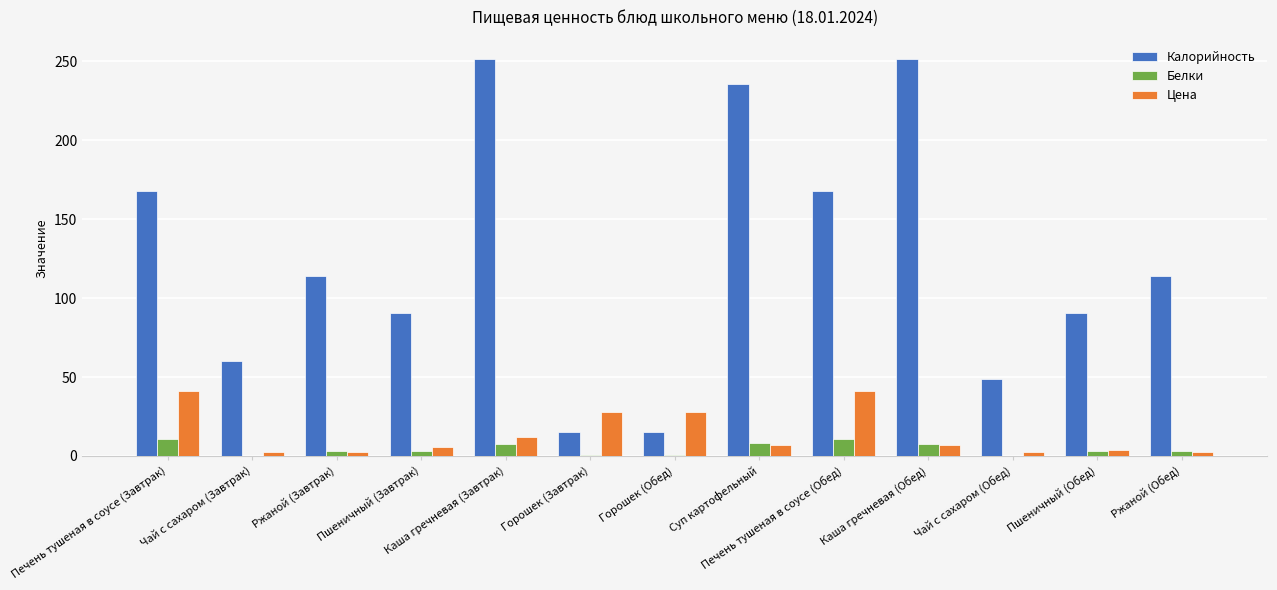

What is the difference between the Калорийность values at Пшеничный (Завтрак) and Чай с сахаром (Обед)?

41.9